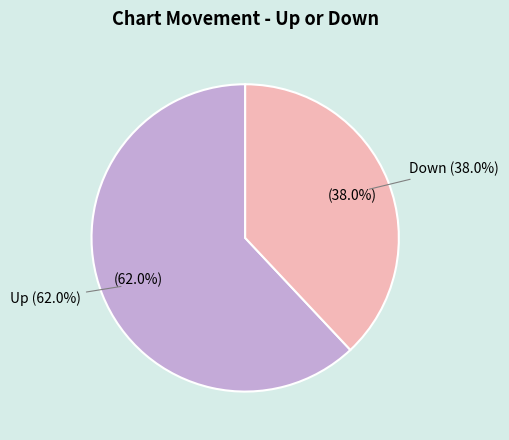

Is there a majority slice in this chart?

Yes